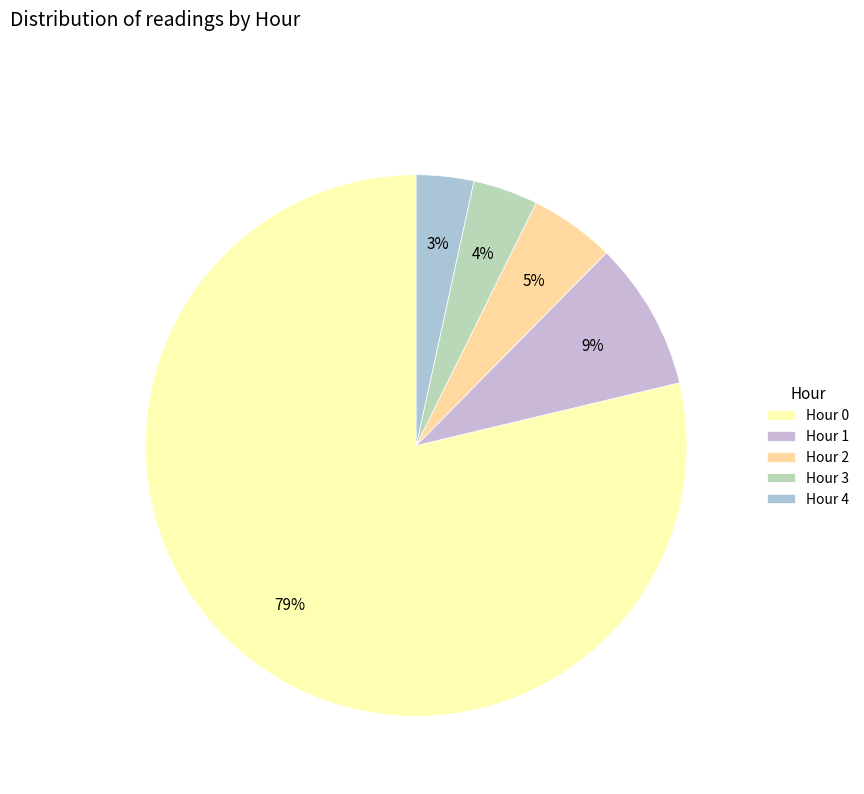

Count the number of slices in the pie.

5